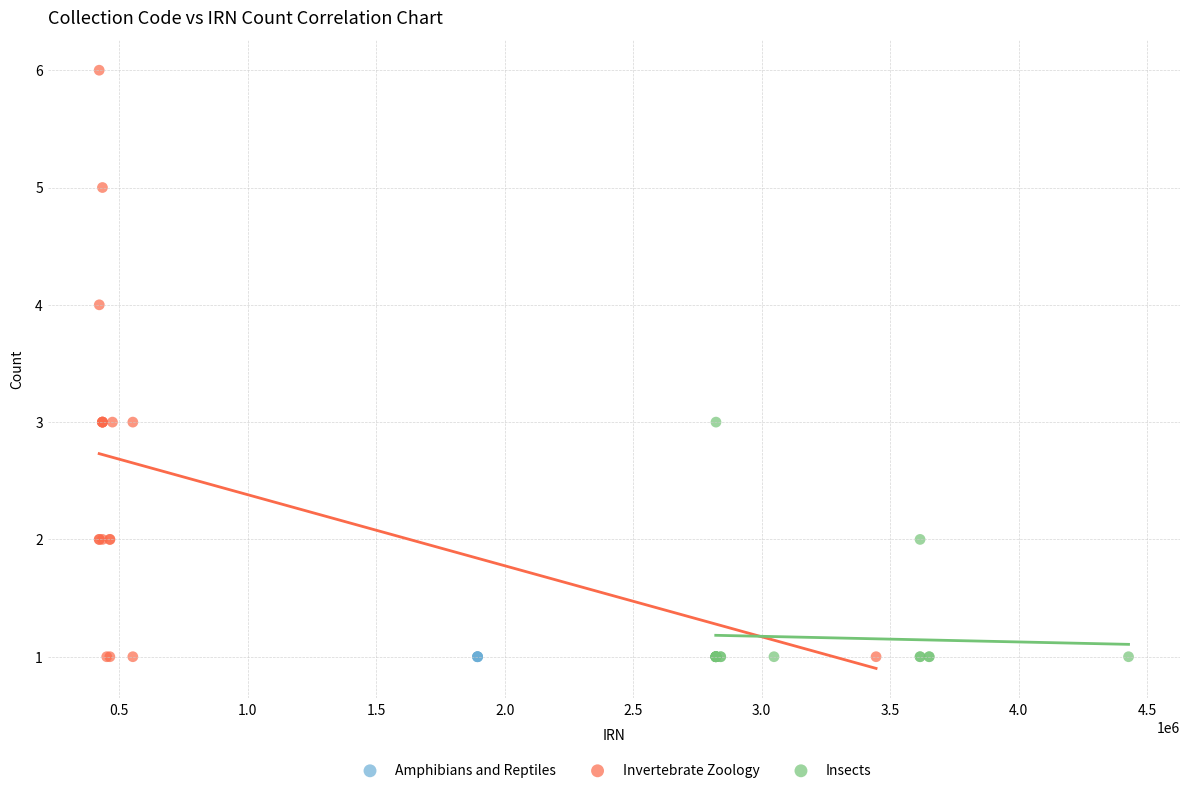

Which series contains the highest Y value?

Invertebrate Zoology